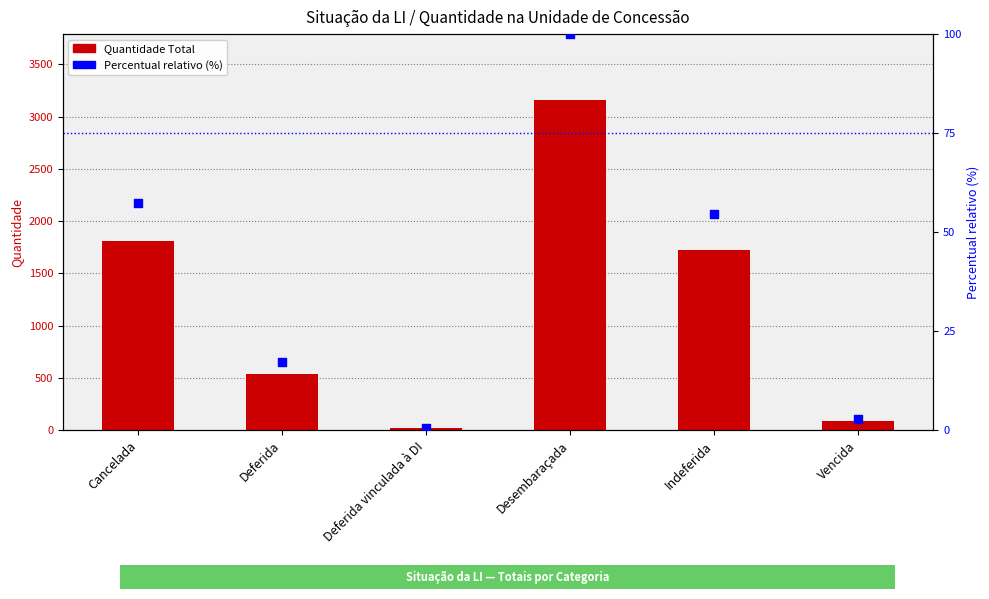

Which series has the largest total across all categories?

Quantidade Total